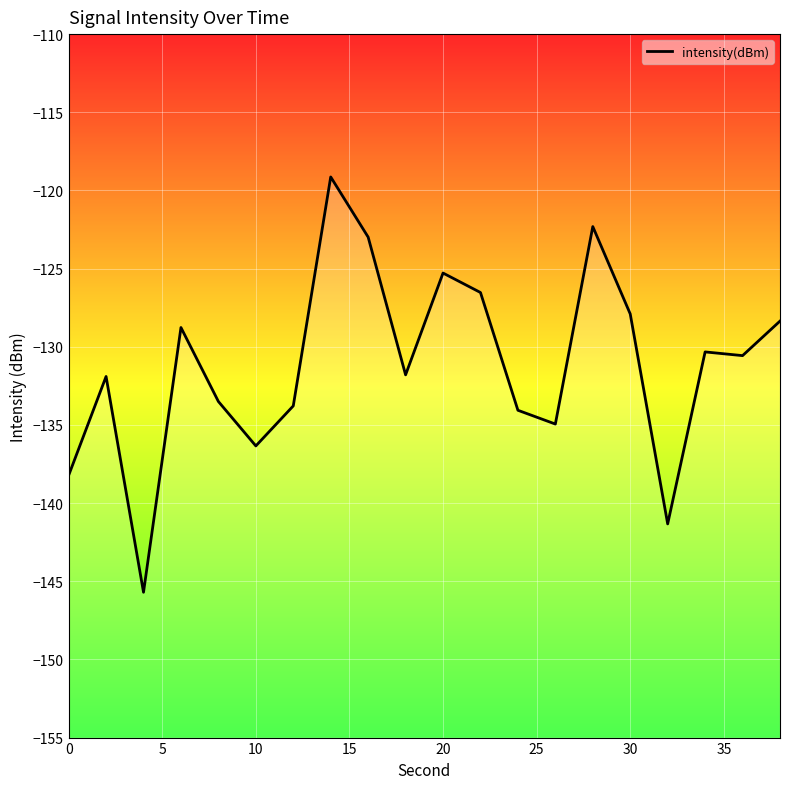

What is the difference between the maximum and minimum values?

26.6